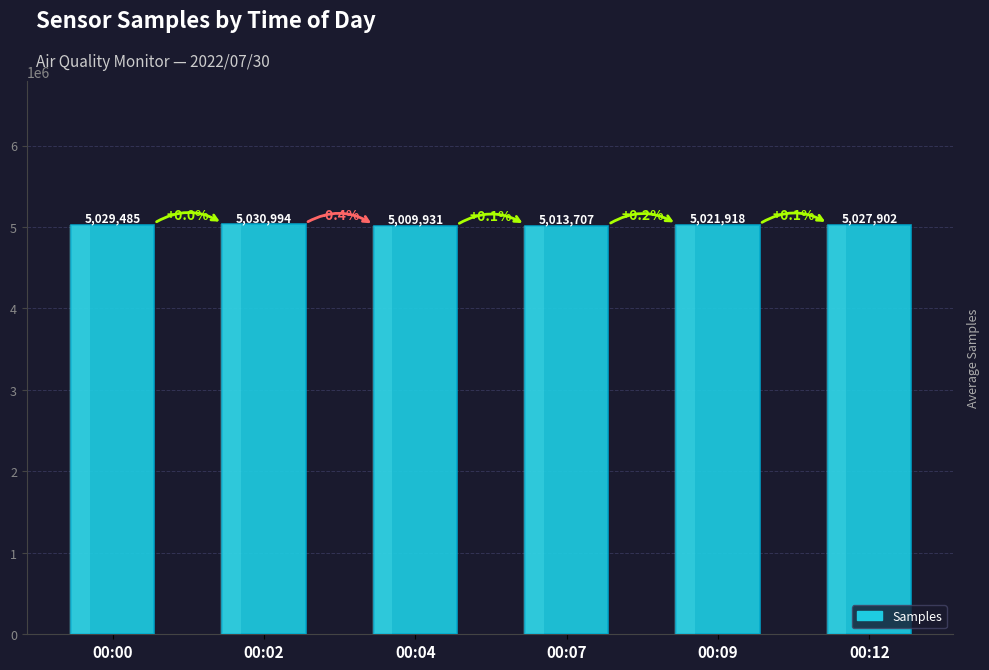

Is it true that the value at 00:00 is 1782543?

False